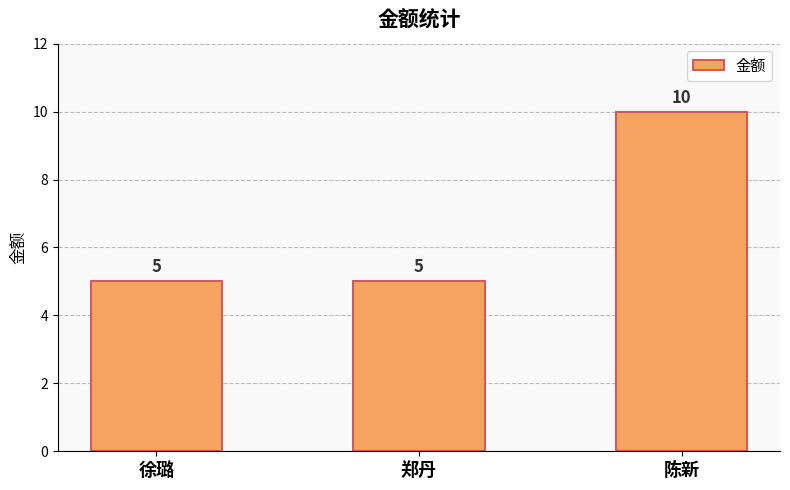

Which has a higher value, 郑丹 or 陈新?

陈新